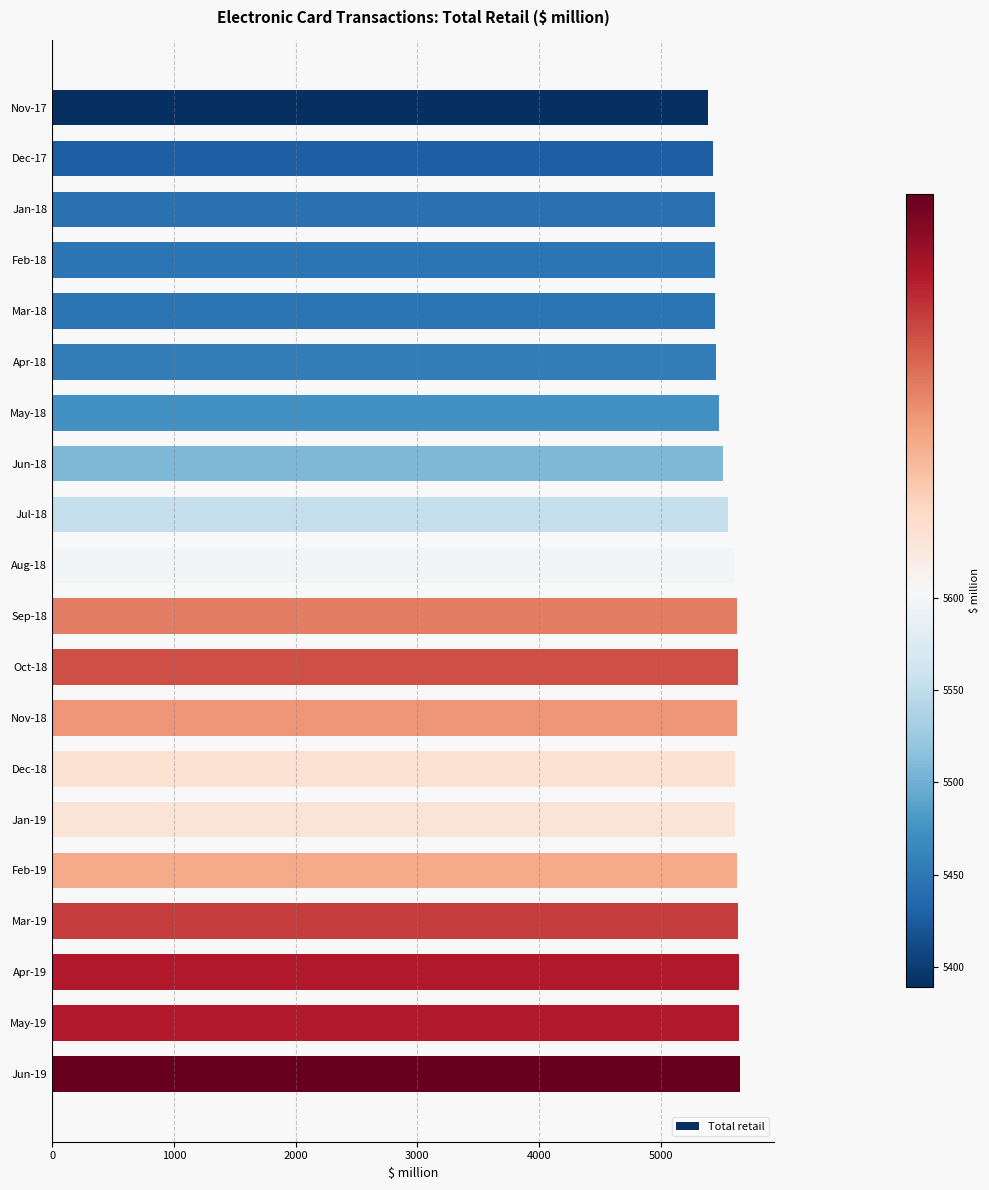

What is the label of the 18th bar from the top?

Apr-19